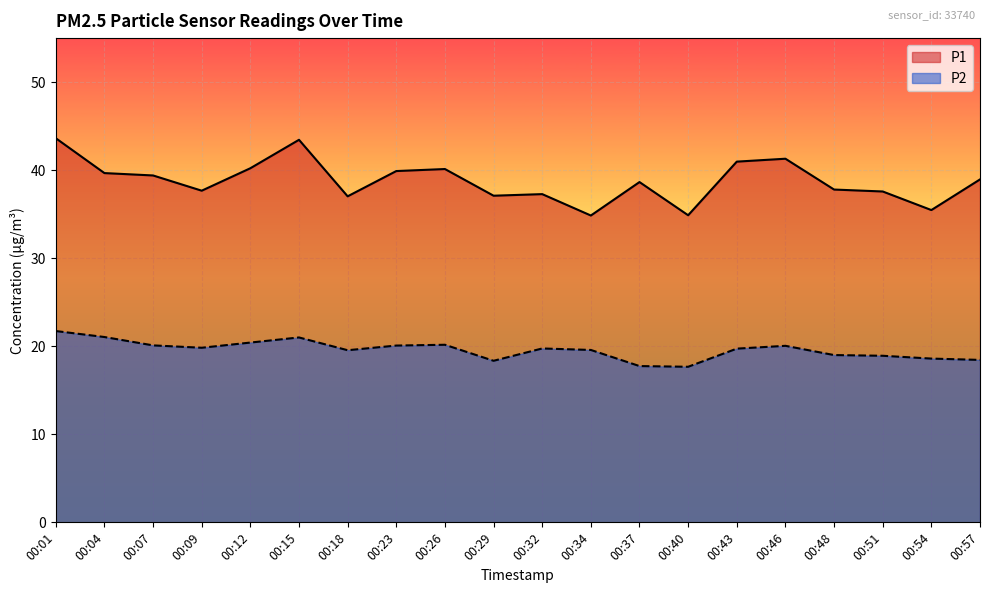

Which has a higher value, 00:37 or 00:29?

00:37